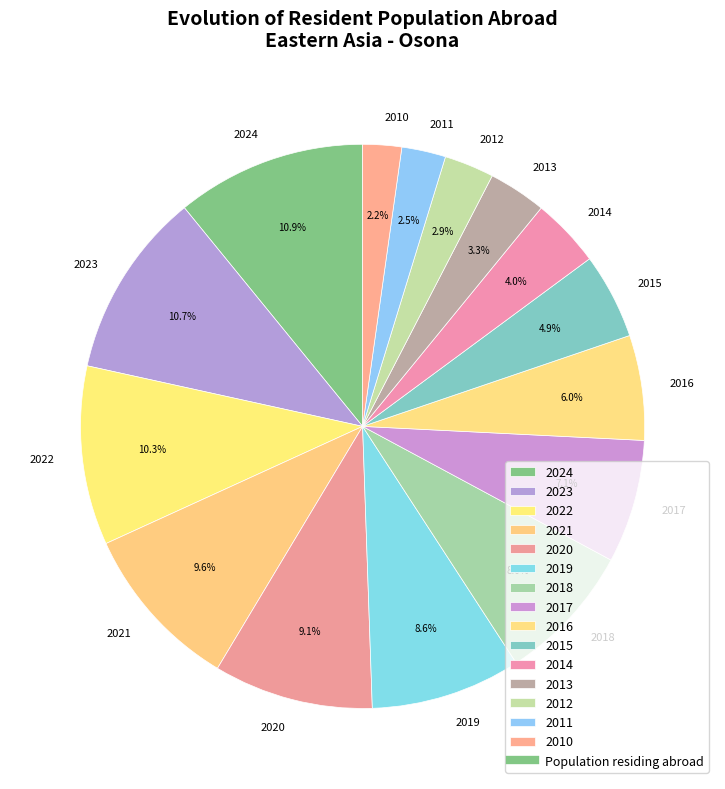

To the nearest percent, what percentage of the pie is 2023?

11%